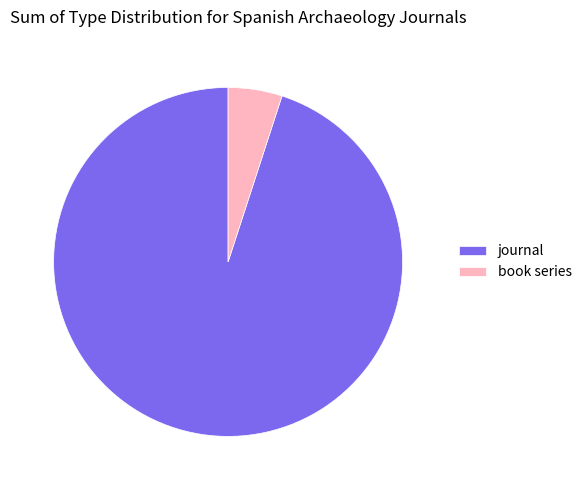

True or false: book series accounts for 1% of the total.

False